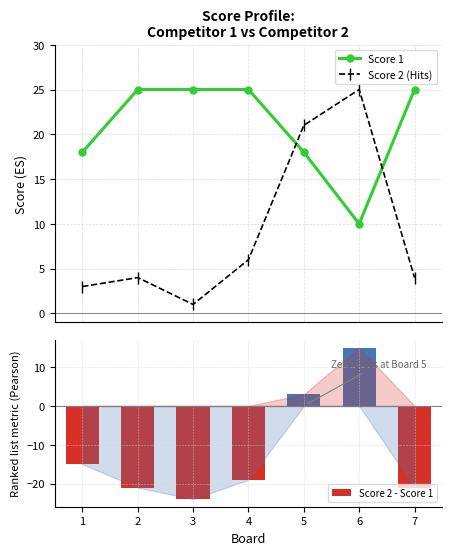

Reading left to right, list all the values displayed in this chart.

Score 1: 18	25	25	25	18	10	25
Score 2 (Hits): 3	4	1	6	21	25	4